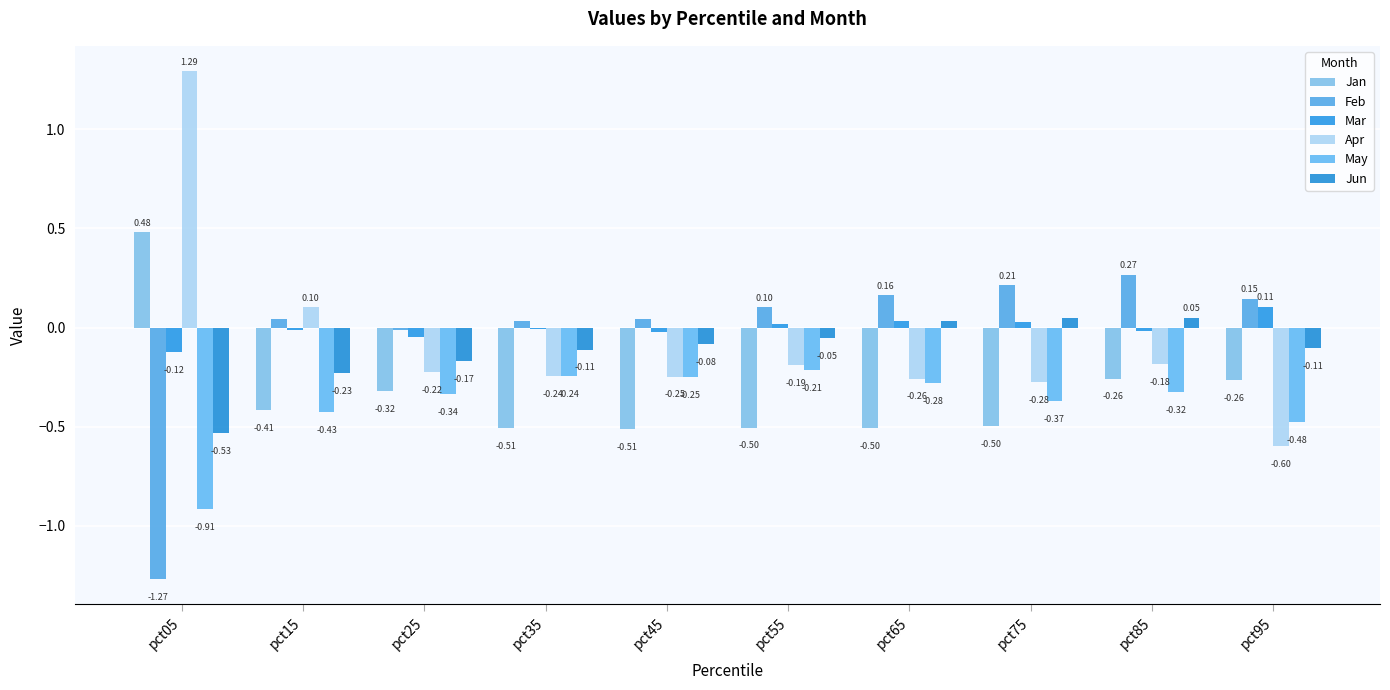

What is the total value across all series at pct75?

-0.9